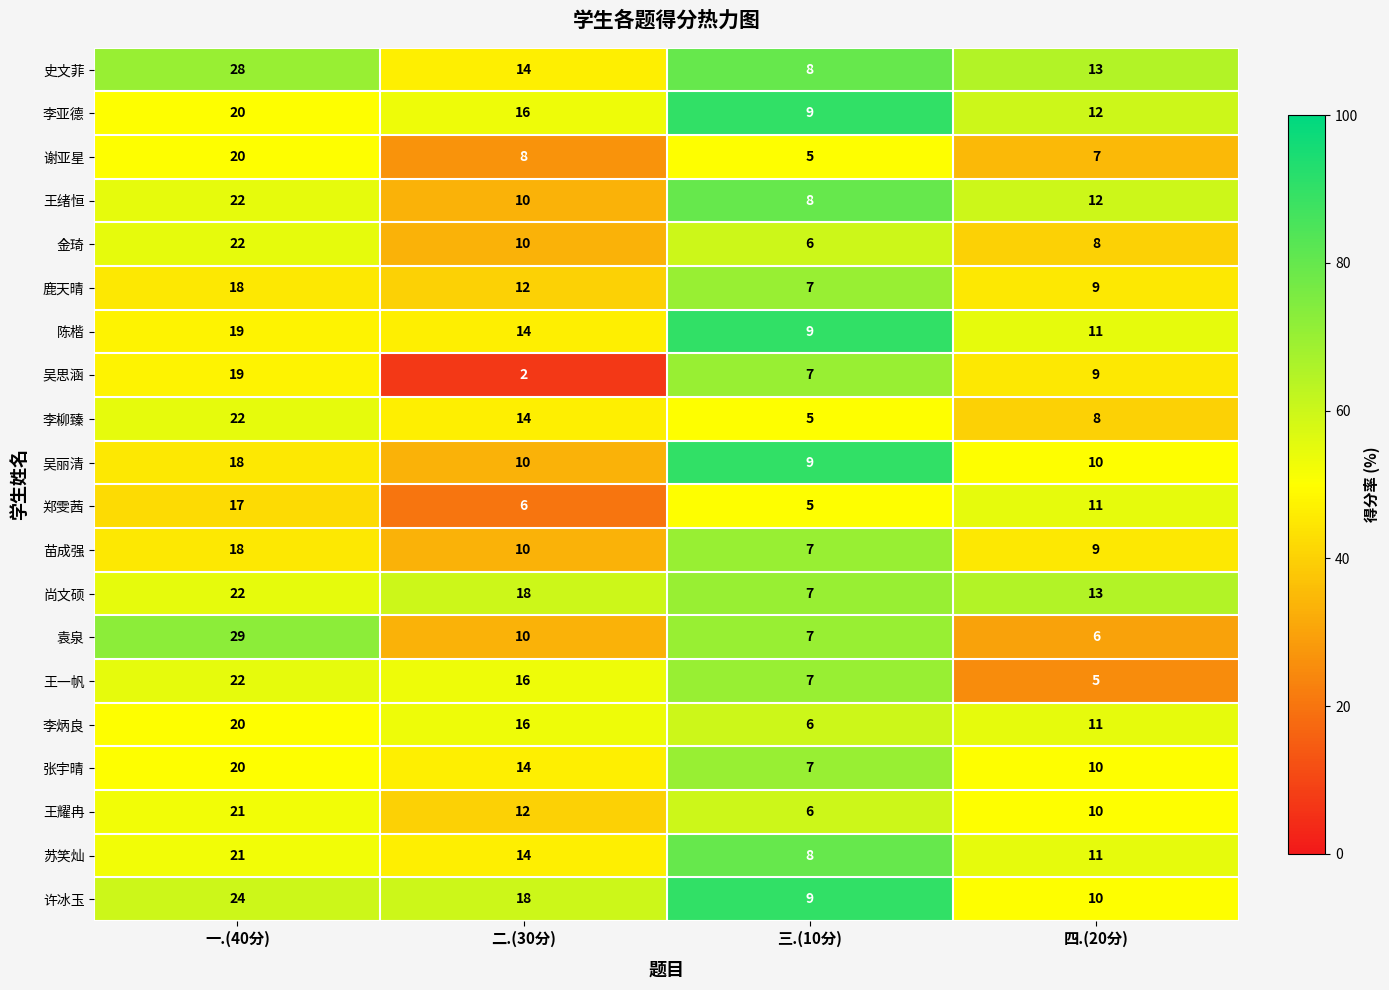

What is the maximum value shown in the chart?

29